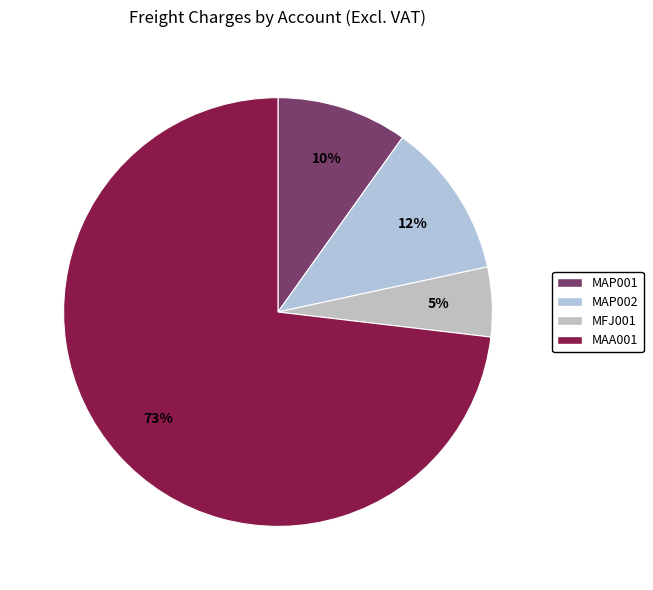

How many slices are in this pie chart?

4